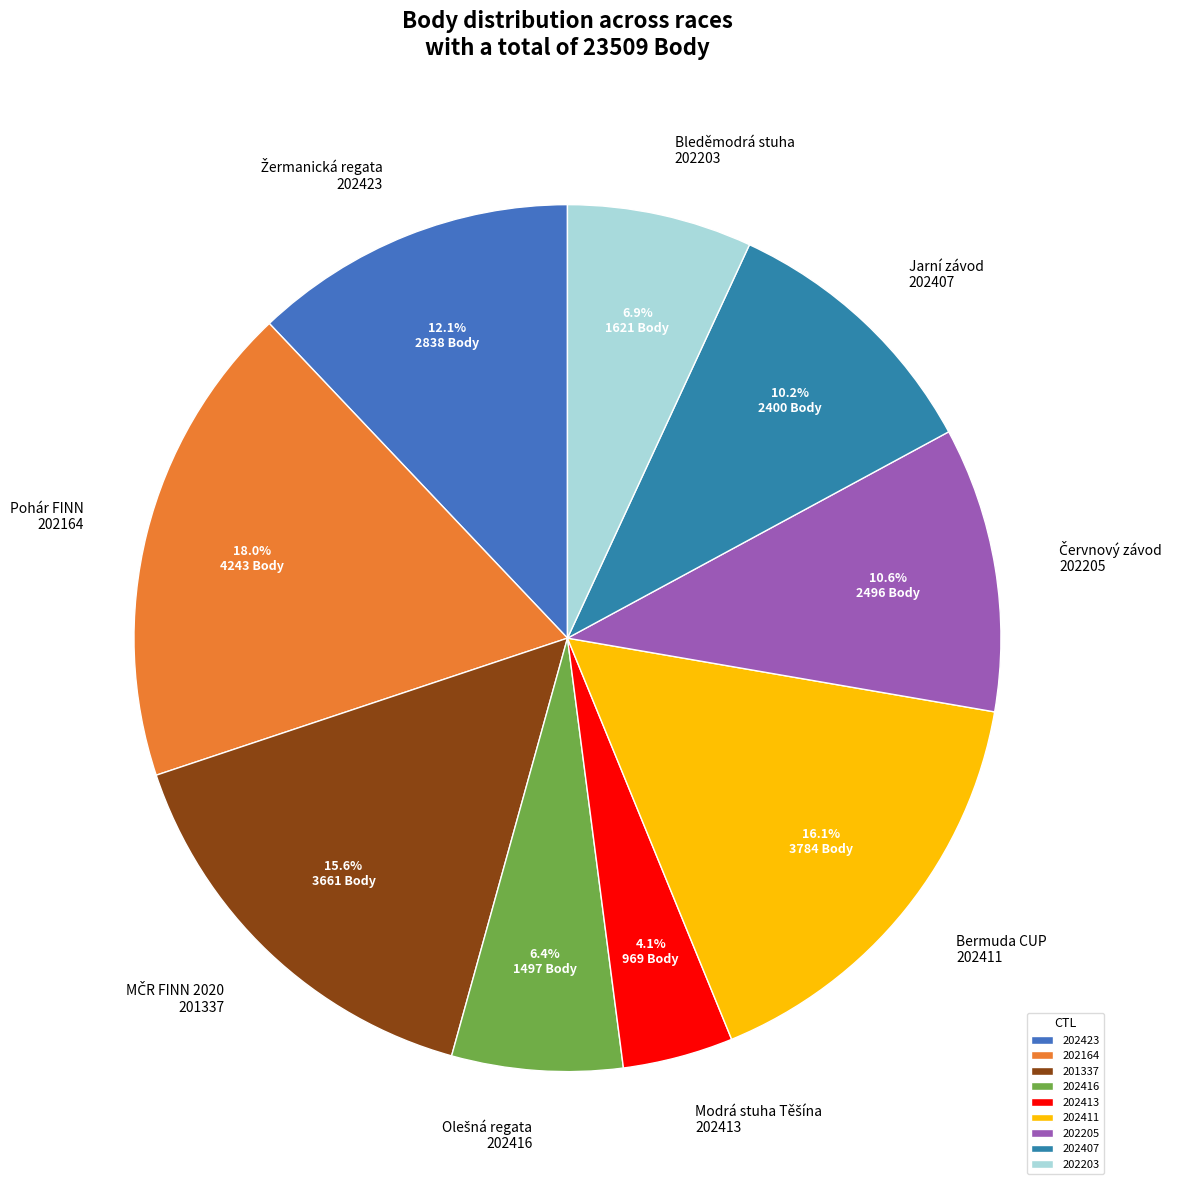

What percentage is NOT represented by 201337?

84.4%